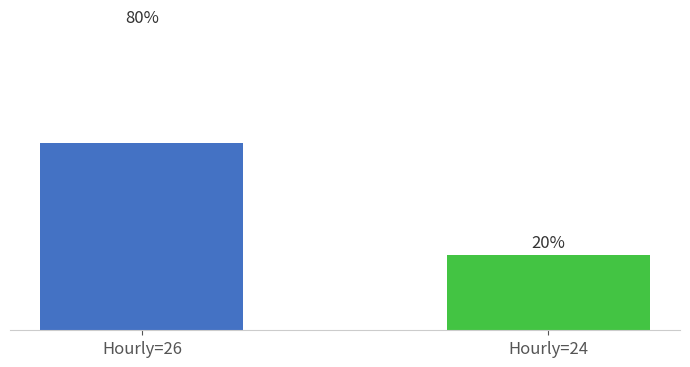

What is the difference between the values at Hourly=26 and Hourly=24?

60